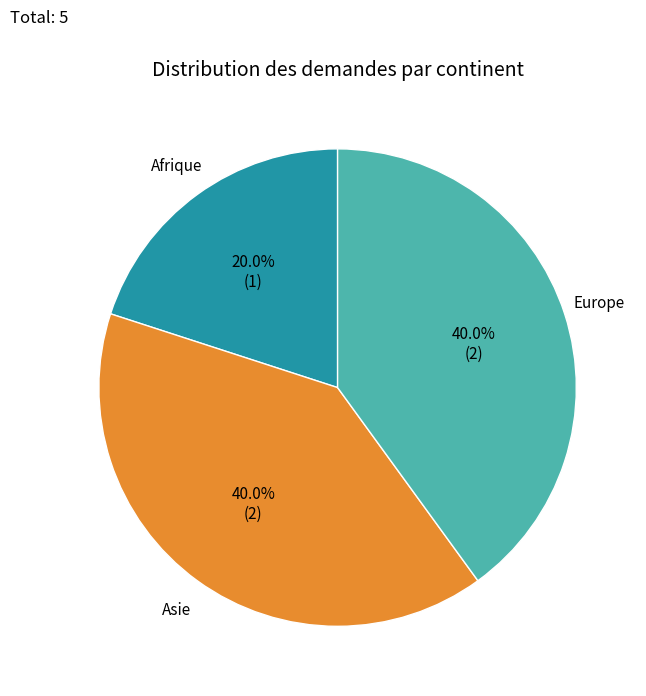

Which has a higher value, Afrique or Asie?

Asie